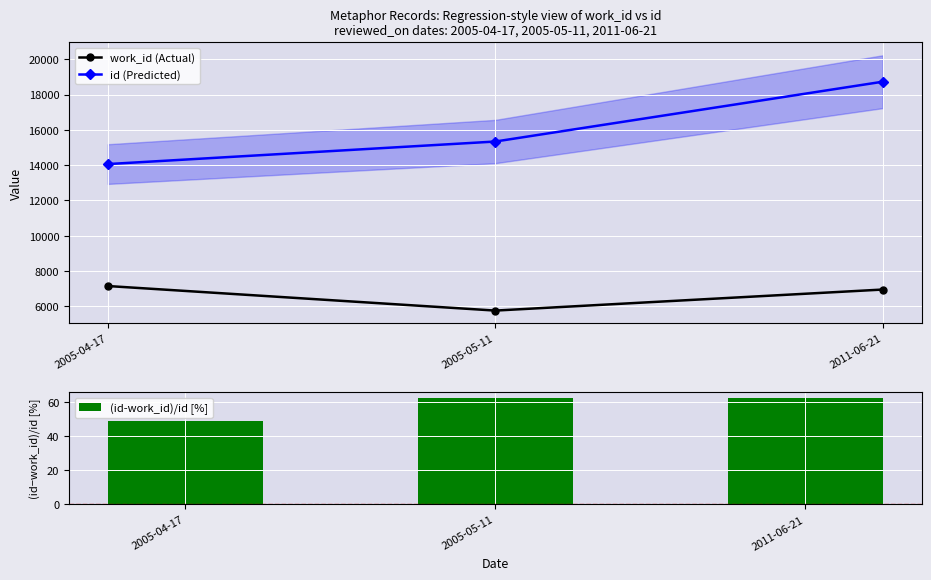

What is the value of the work_id (Actual) bar at the 3rd from the left?

6952.0